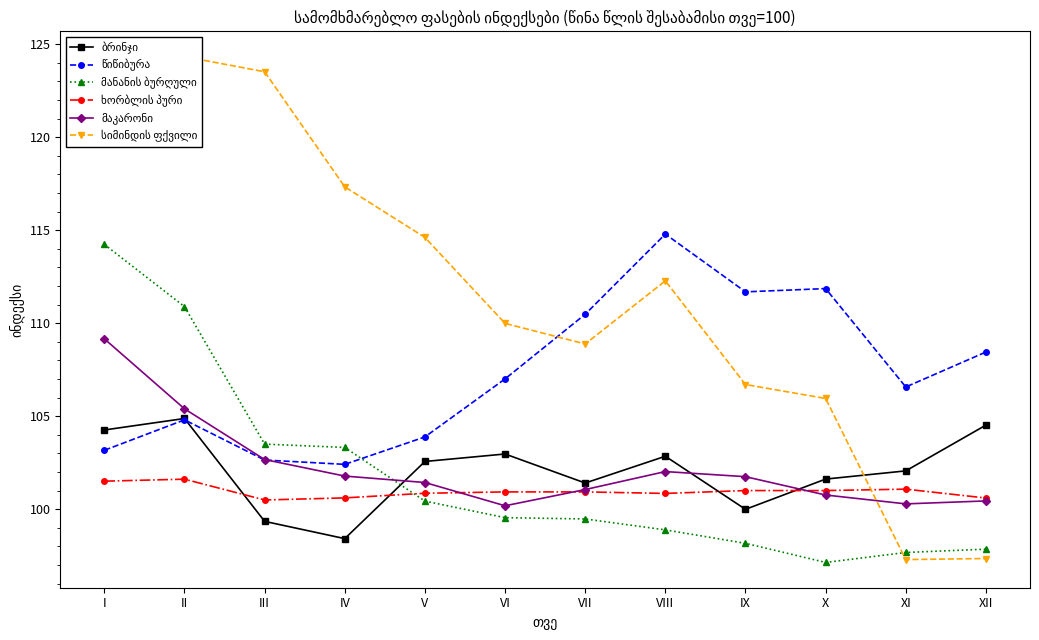

What is the value of the ხორბლის პური point at the 6th from the left?

100.9